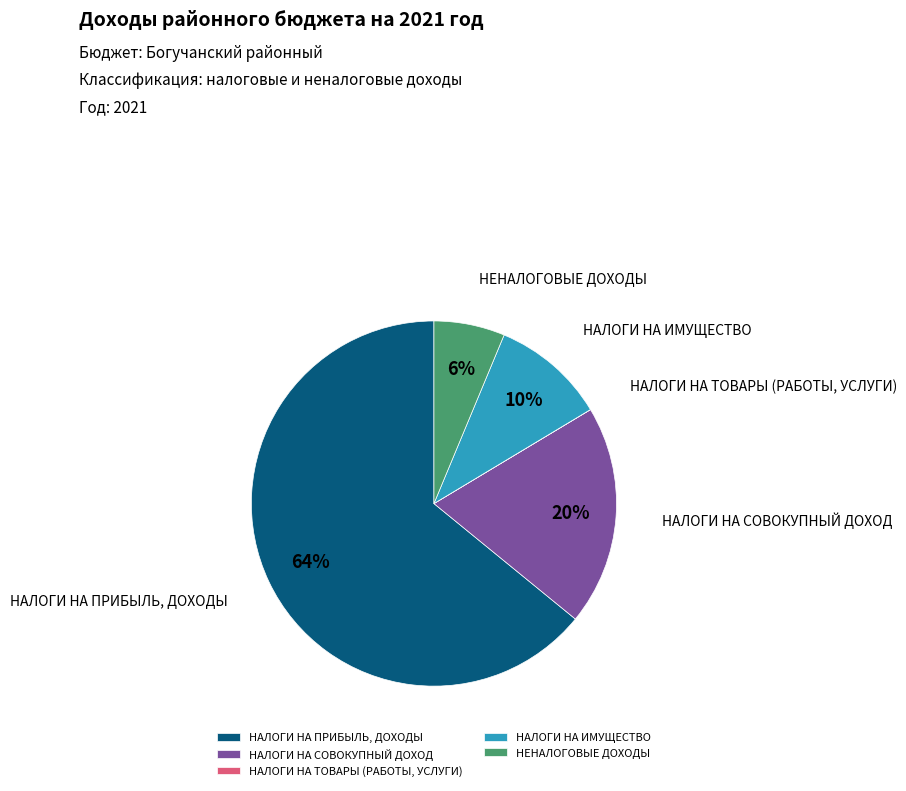

To the nearest percent, what is the combined percentage of НАЛОГИ НА ПРИБЫЛЬ, ДОХОДЫ and НЕНАЛОГОВЫЕ ДОХОДЫ?

70%